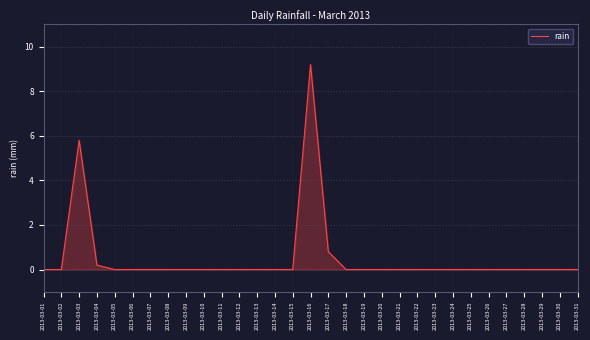

Where is the data nearest to the value 4?

2013-03-03